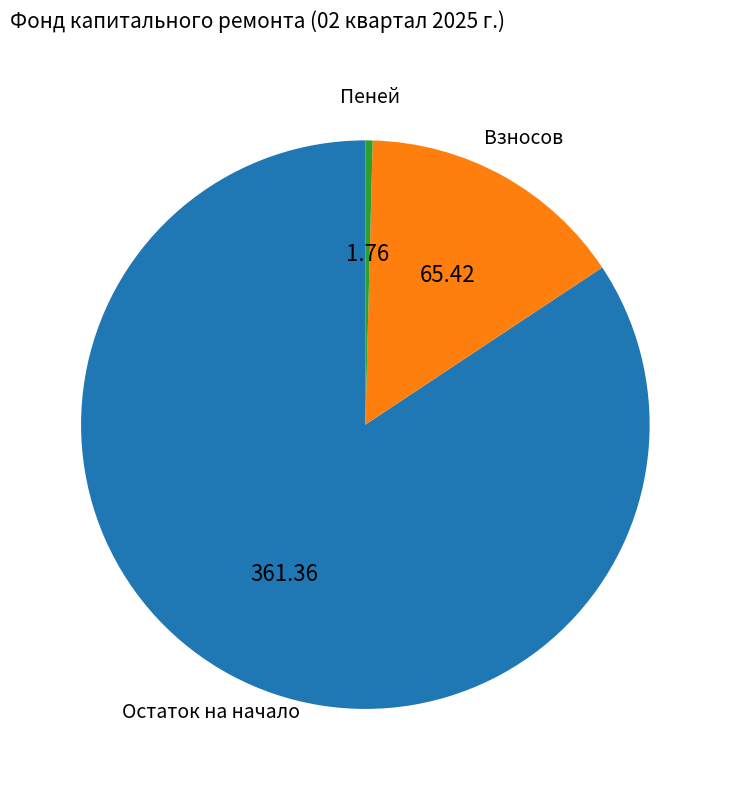

Is there any slice that represents more than half of the pie?

Yes